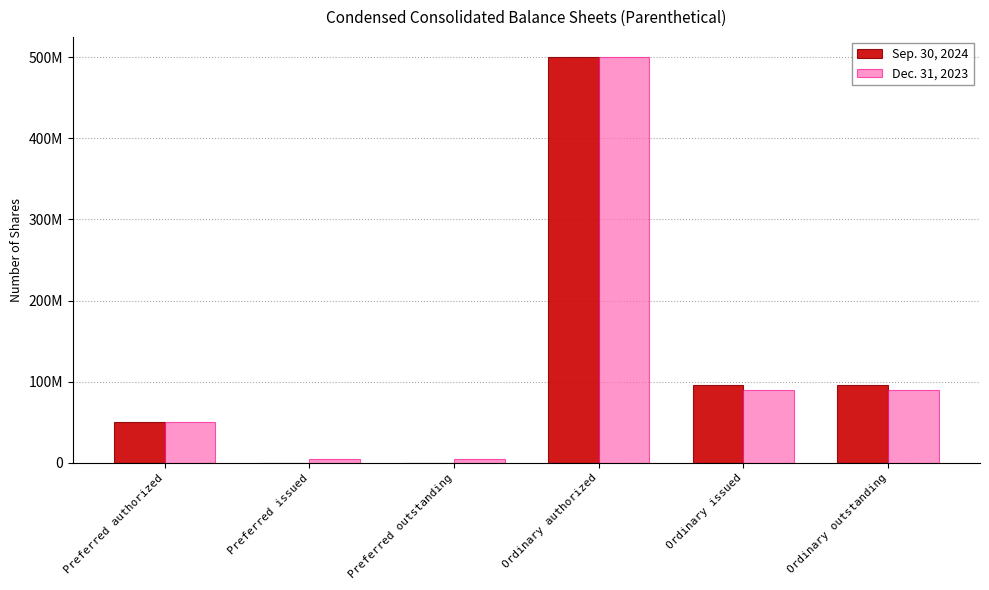

What is the label of the 5th bar from the right?

Preferred issued